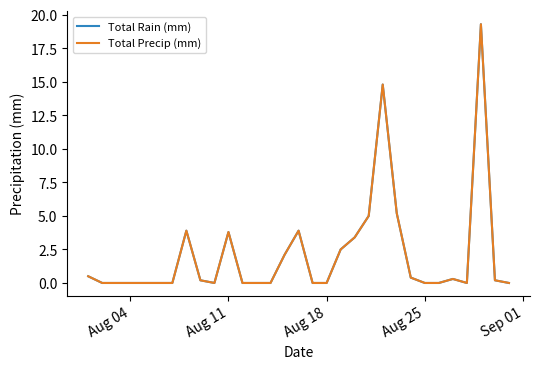

Does the chart display data point markers on the line(s)?

No